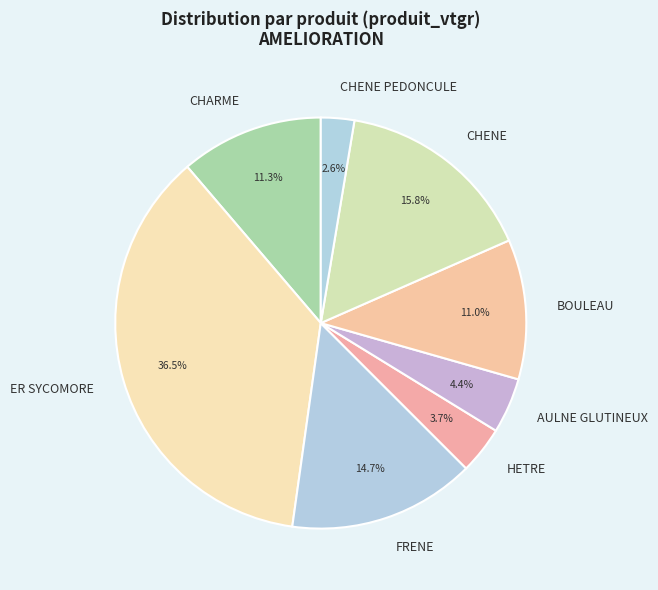

Is the sum of HETRE and CHENE greater than half?

No